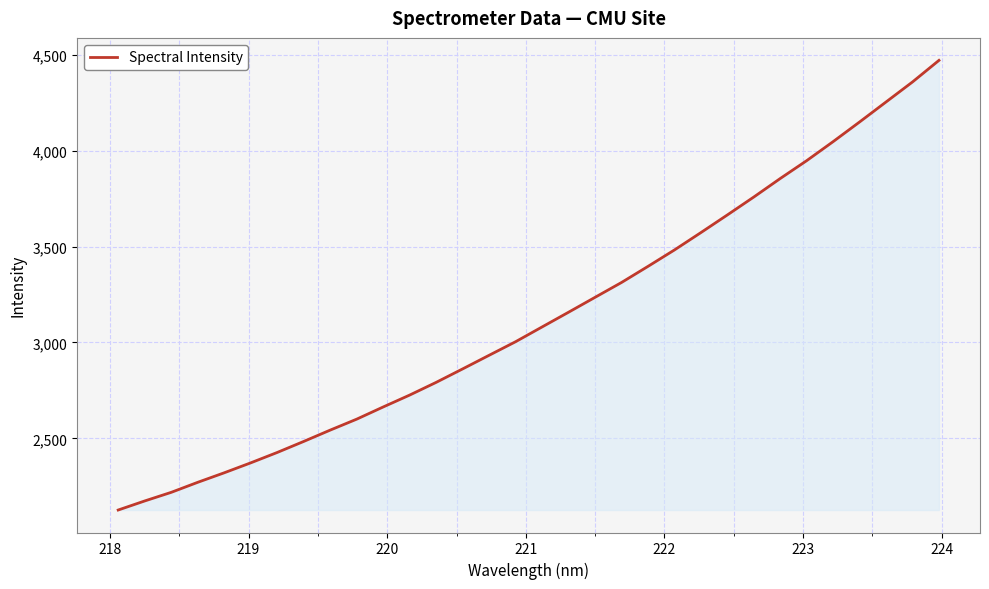

What is the smallest value displayed?

2126.4